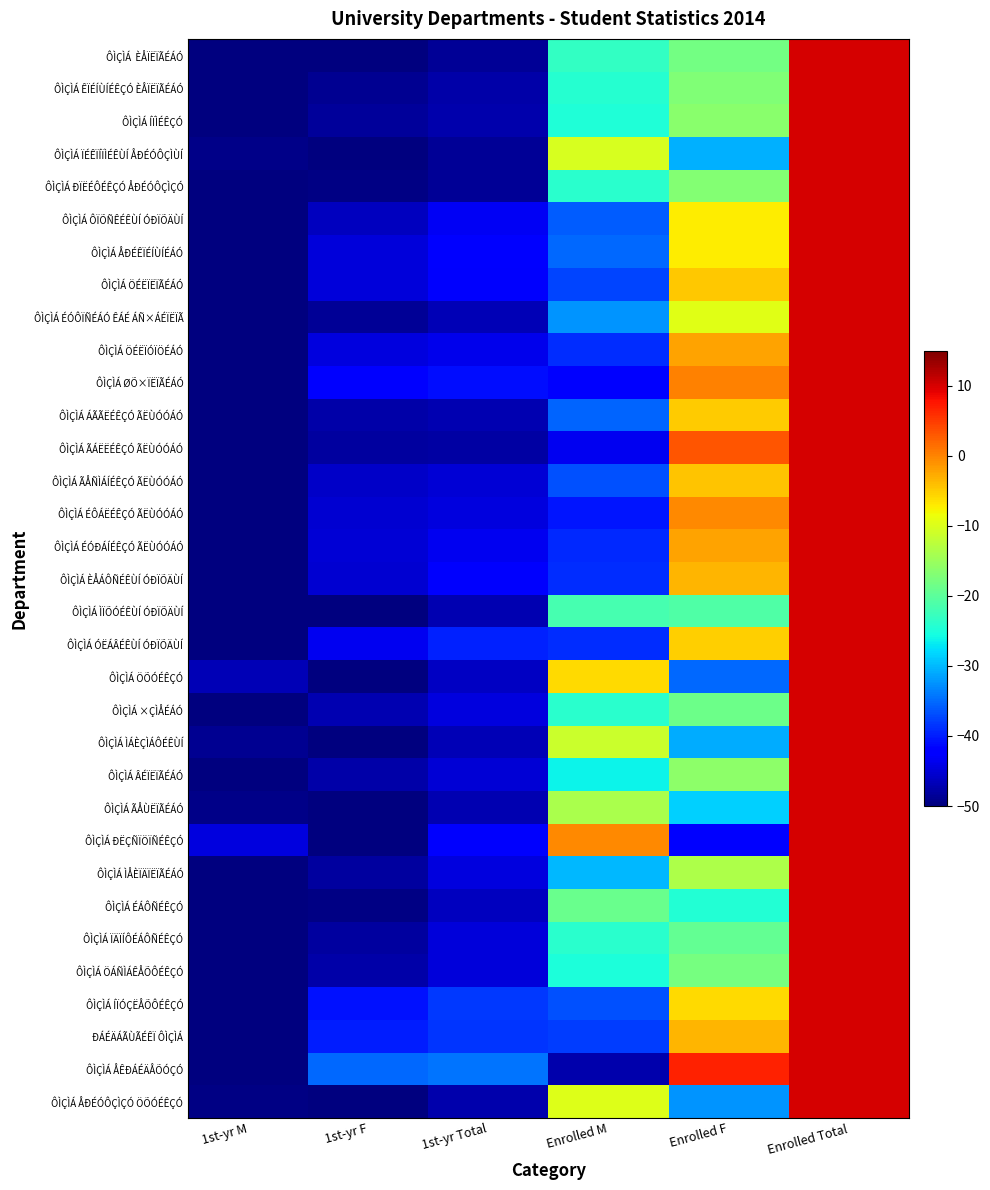

Between Enrolled M and 1st-yr Total, which is larger?

Enrolled M